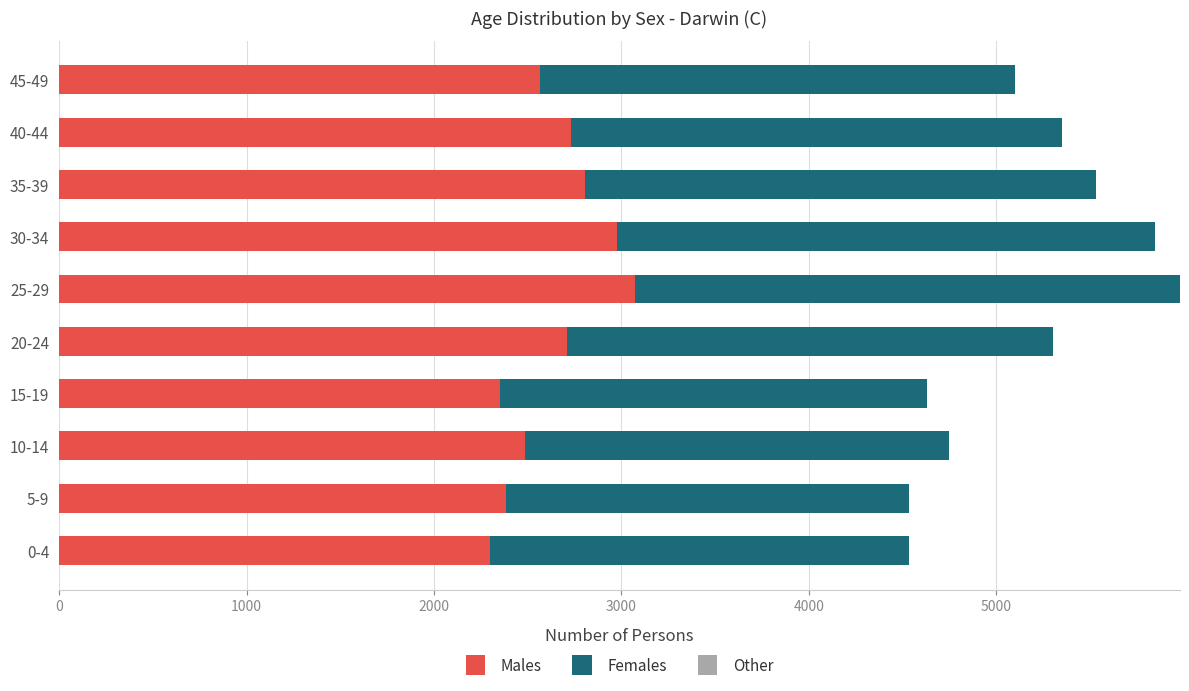

The value of Males at 30-34 is 1613. True or false?

False